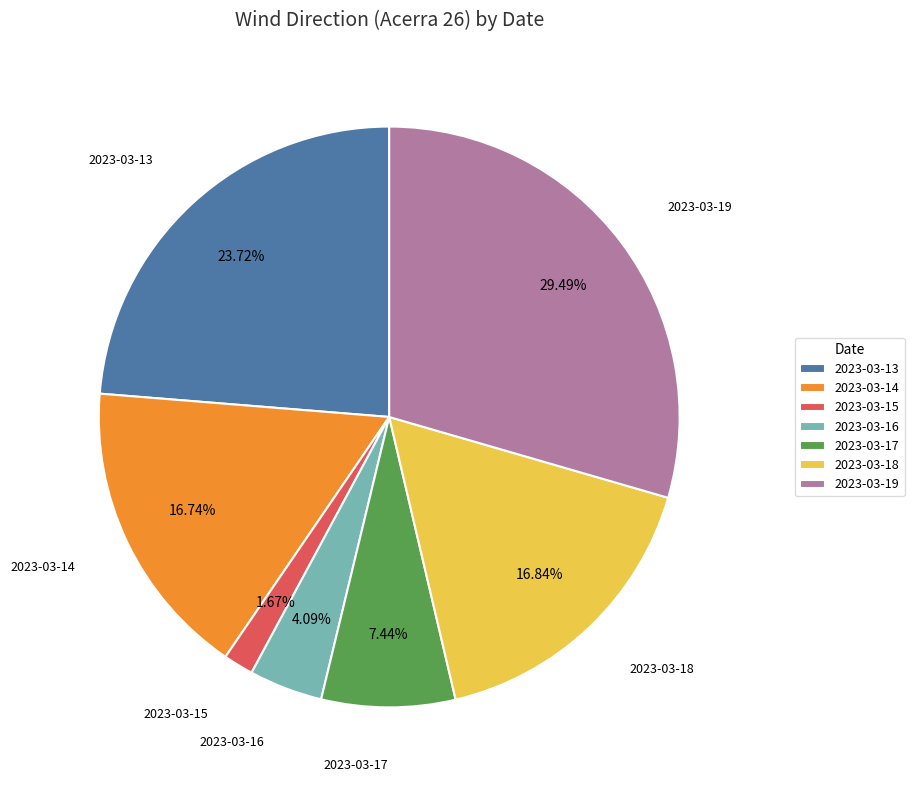

Does 2023-03-13 account for over 50% of the chart?

No